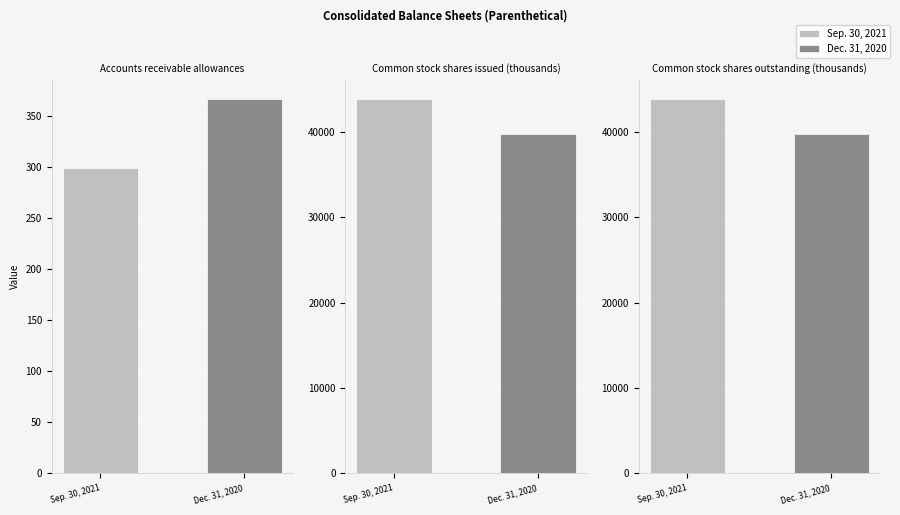

What is the sum of all Dec. 31, 2020 values?

79953